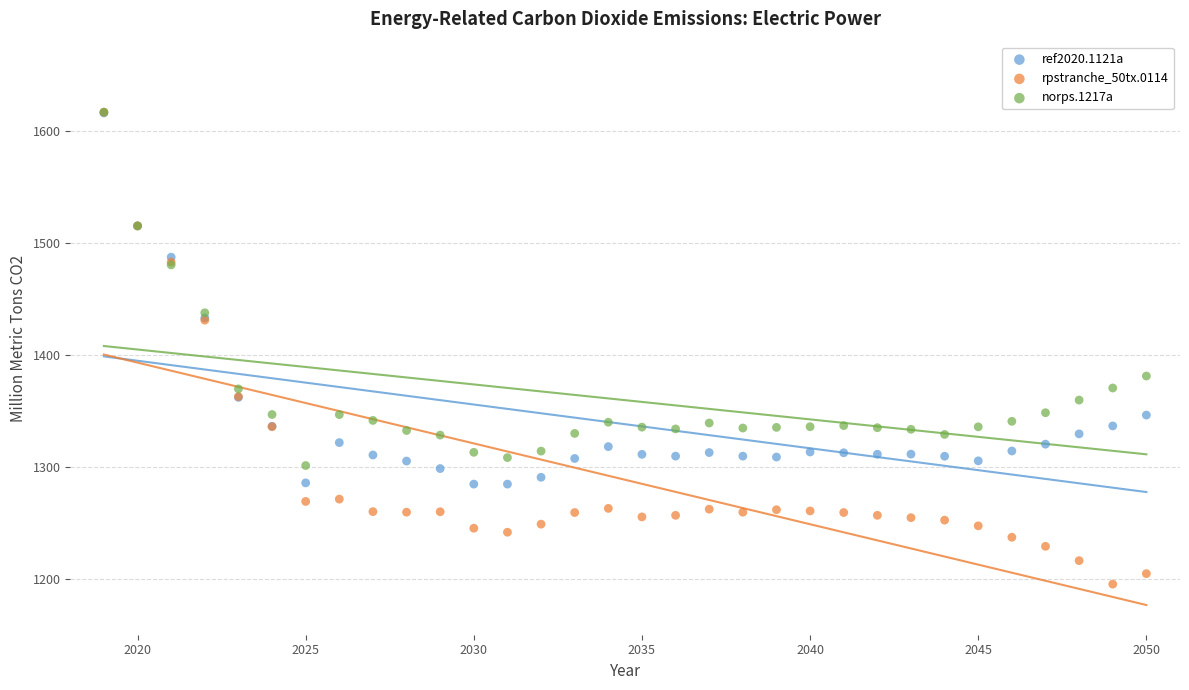

Which series has the largest Y range (max minus min)?

rpstranche_50tx.0114